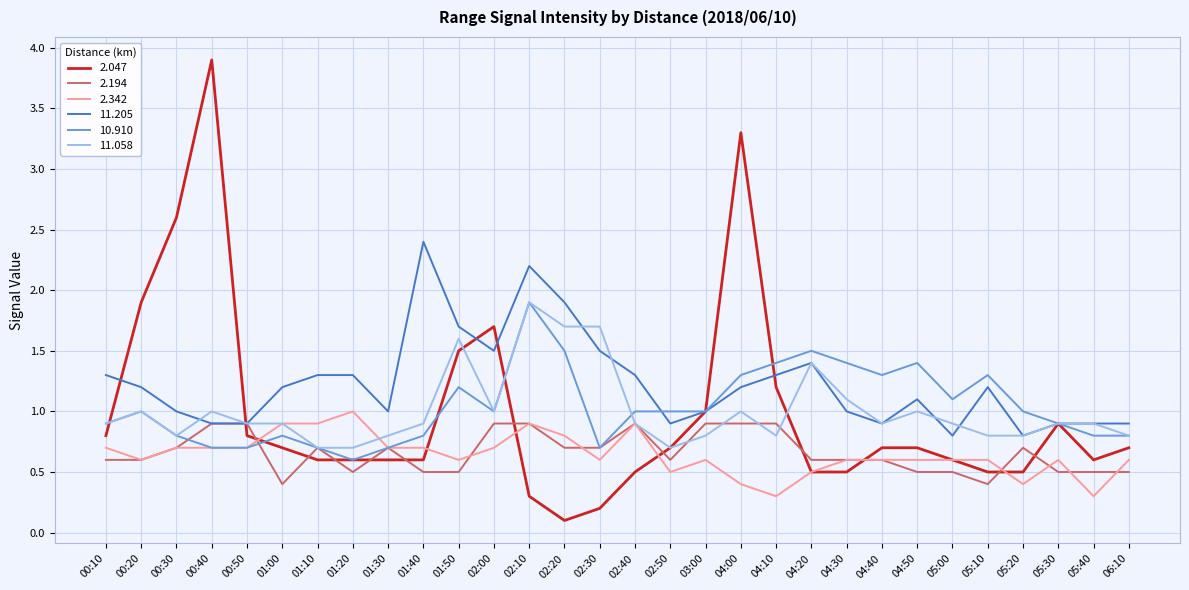

Reading right to left, extract all data points from this chart.

2.047: 06:10=0.7	05:40=0.6	05:30=0.9	05:20=0.5	05:10=0.5	05:00=0.6	04:50=0.7	04:40=0.7	04:30=0.5	04:20=0.5	04:10=1.2	04:00=3.3	03:00=1.0	02:50=0.7	02:40=0.5	02:30=0.2	02:20=0.1	02:10=0.3	02:00=1.7	01:50=1.5	01:40=0.6	01:30=0.6	01:20=0.6	01:10=0.6	01:00=0.7	00:50=0.8	00:40=3.9	00:30=2.6	00:20=1.9	00:10=0.8
2.194: 06:10=0.5	05:40=0.5	05:30=0.5	05:20=0.7	05:10=0.4	05:00=0.5	04:50=0.5	04:40=0.6	04:30=0.6	04:20=0.6	04:10=0.9	04:00=0.9	03:00=0.9	02:50=0.6	02:40=0.9	02:30=0.7	02:20=0.7	02:10=0.9	02:00=0.9	01:50=0.5	01:40=0.5	01:30=0.7	01:20=0.5	01:10=0.7	01:00=0.4	00:50=0.9	00:40=0.9	00:30=0.7	00:20=0.6	00:10=0.6
2.342: 06:10=0.6	05:40=0.3	05:30=0.6	05:20=0.4	05:10=0.6	05:00=0.6	04:50=0.6	04:40=0.6	04:30=0.6	04:20=0.5	04:10=0.3	04:00=0.4	03:00=0.6	02:50=0.5	02:40=0.9	02:30=0.6	02:20=0.8	02:10=0.9	02:00=0.7	01:50=0.6	01:40=0.7	01:30=0.7	01:20=1.0	01:10=0.9	01:00=0.9	00:50=0.7	00:40=0.7	00:30=0.7	00:20=0.6	00:10=0.7
11.205: 06:10=0.9	05:40=0.9	05:30=0.9	05:20=0.8	05:10=1.2	05:00=0.8	04:50=1.1	04:40=0.9	04:30=1.0	04:20=1.4	04:10=1.3	04:00=1.2	03:00=1.0	02:50=0.9	02:40=1.3	02:30=1.5	02:20=1.9	02:10=2.2	02:00=1.5	01:50=1.7	01:40=2.4	01:30=1.0	01:20=1.3	01:10=1.3	01:00=1.2	00:50=0.9	00:40=0.9	00:30=1.0	00:20=1.2	00:10=1.3
10.910: 06:10=0.8	05:40=0.8	05:30=0.9	05:20=1.0	05:10=1.3	05:00=1.1	04:50=1.4	04:40=1.3	04:30=1.4	04:20=1.5	04:10=1.4	04:00=1.3	03:00=1.0	02:50=1.0	02:40=1.0	02:30=0.7	02:20=1.5	02:10=1.9	02:00=1.0	01:50=1.2	01:40=0.8	01:30=0.7	01:20=0.6	01:10=0.7	01:00=0.8	00:50=0.7	00:40=0.7	00:30=0.8	00:20=1.0	00:10=0.9
11.058: 06:10=0.8	05:40=0.9	05:30=0.9	05:20=0.8	05:10=0.8	05:00=0.9	04:50=1.0	04:40=0.9	04:30=1.1	04:20=1.4	04:10=0.8	04:00=1.0	03:00=0.8	02:50=0.7	02:40=0.9	02:30=1.7	02:20=1.7	02:10=1.9	02:00=1.0	01:50=1.6	01:40=0.9	01:30=0.8	01:20=0.7	01:10=0.7	01:00=0.9	00:50=0.9	00:40=1.0	00:30=0.8	00:20=1.0	00:10=0.9